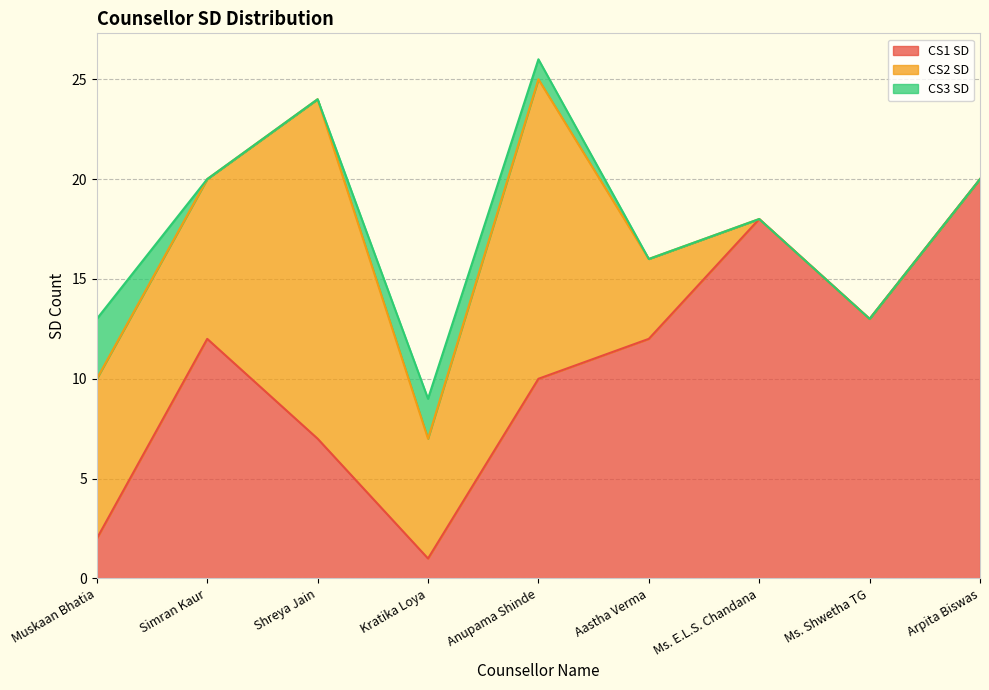

What is the maximum value shown in the chart?

20